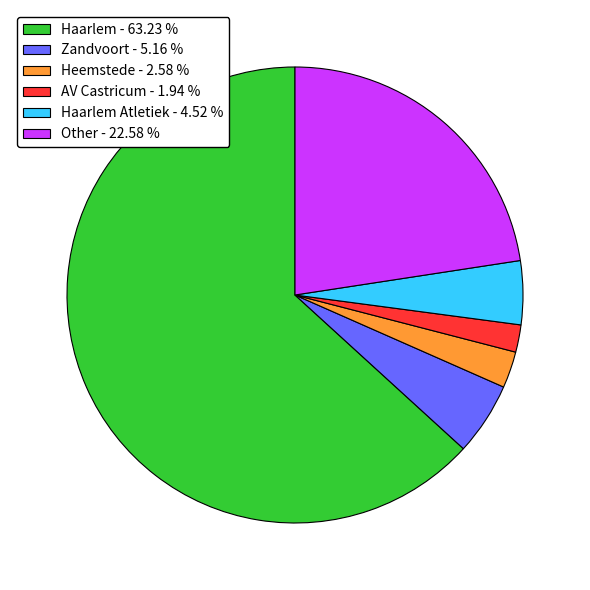

Rank the categories by value from lowest to highest.

AV Castricum - 1.94 %, Heemstede - 2.58 %, Haarlem Atletiek - 4.52 %, Zandvoort - 5.16 %, Other - 22.58 %, Haarlem - 63.23 %